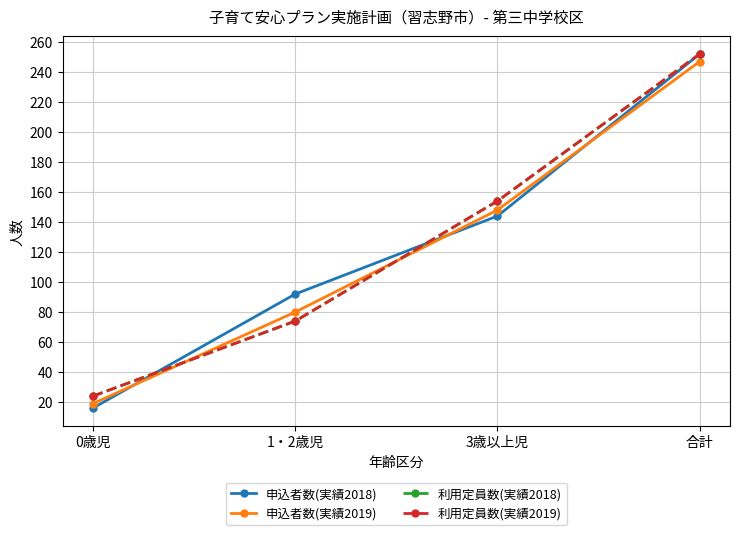

Does the chart have visible grid lines?

Yes